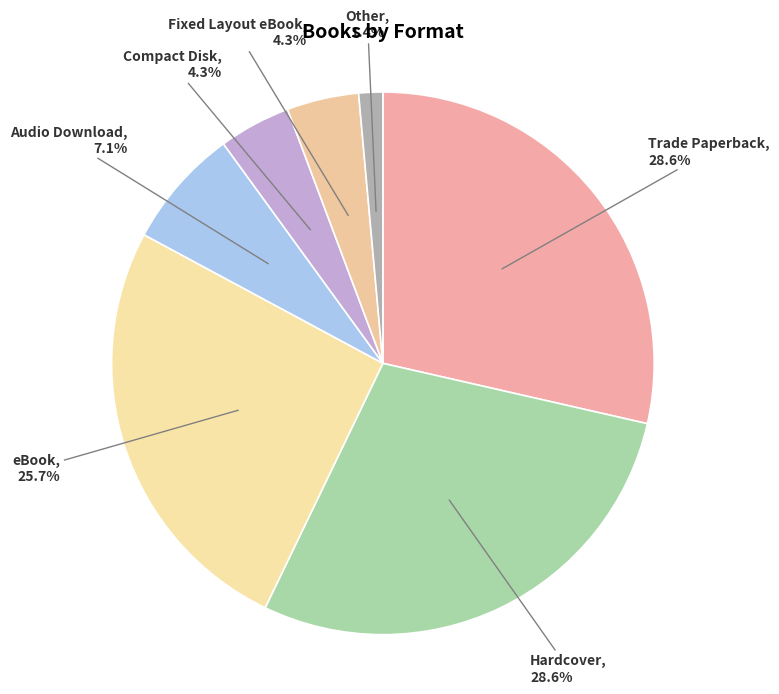

Is it true that Trade Paperback is 29% of the pie?

True